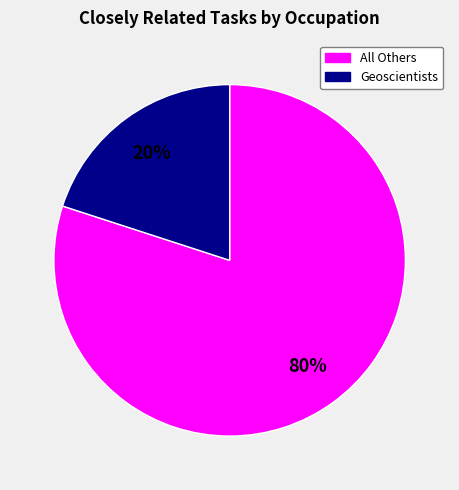

Is there a majority slice in this chart?

Yes